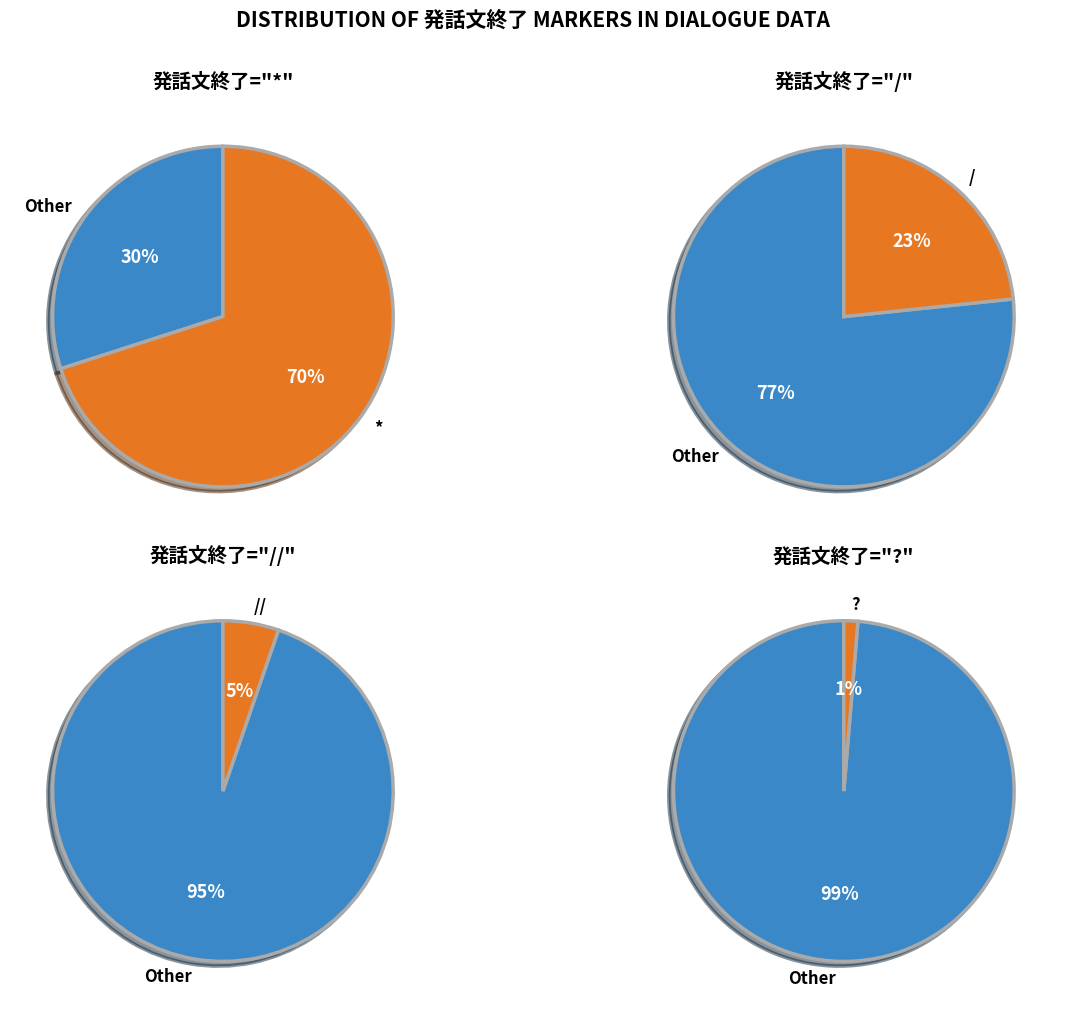

To the nearest percent, what portion does / represent?

23%